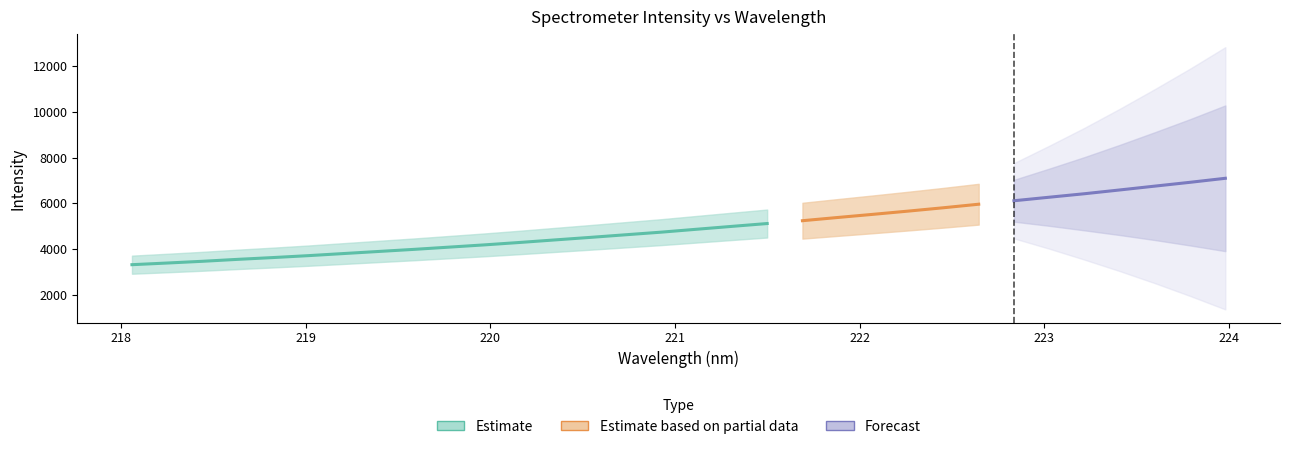

Reading right to left, extract all data points from this chart.

223.9802=7095.5	223.7895=6919.7	223.5987=6752.2	223.408=6583.7	223.2172=6418.5	223.0264=6265.3	222.8355=6111.2	222.6447=5959.1	222.4538=5804.0	222.263=5657.1	222.0721=5515.3	221.8812=5377.4	221.6902=5236.3	221.4993=5112.3	221.3083=4987.8	221.1174=4861.9	220.9264=4734.9	220.7354=4621.4	220.5444=4506.9	220.3533=4396.1	220.1623=4284.5	219.9712=4178.4	219.7801=4079.7	219.589=3981.3	219.3979=3889.5	219.2067=3797.4	219.0156=3705.5	218.8244=3621.4	218.6332=3542.9	218.442=3457.7	218.2508=3381.7	218.0596=3308.6